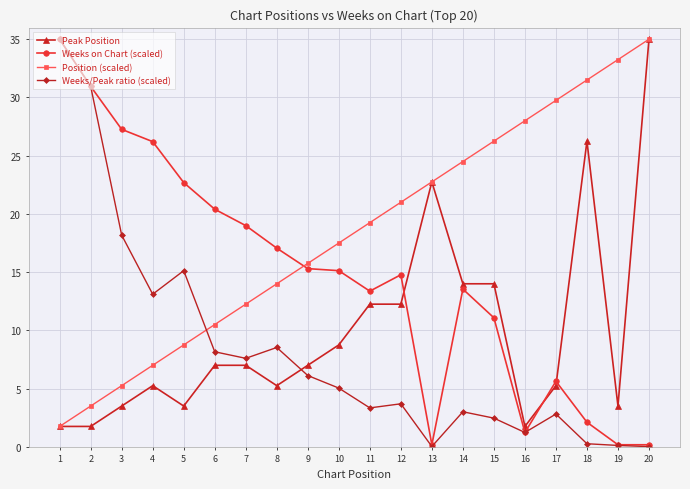

Which category has the highest value in the Position (scaled) series?

20